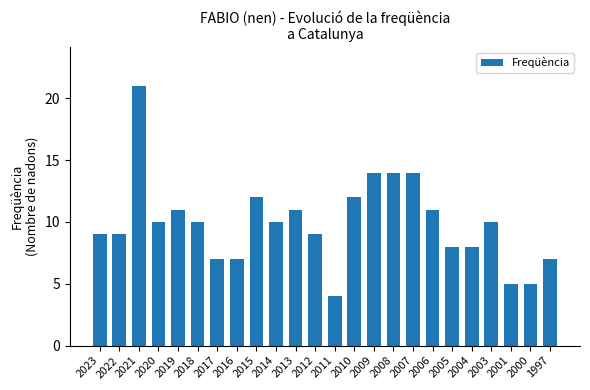

Is it true that the value at 2003 is 10?

True